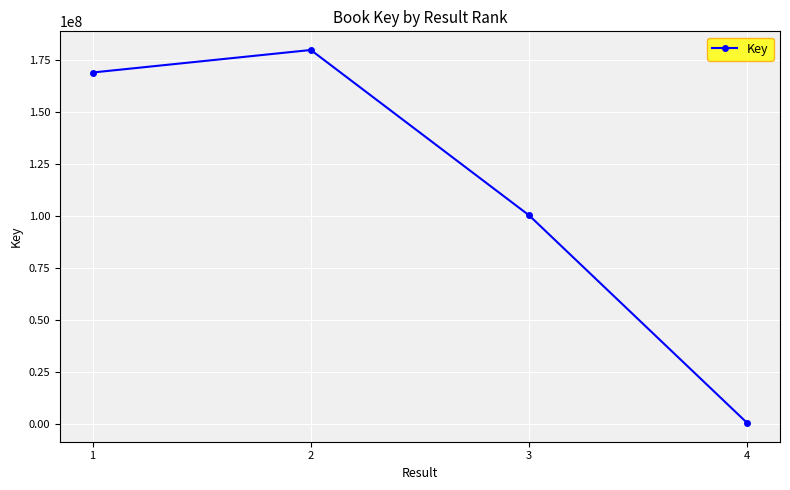

What is the average value?

112261944